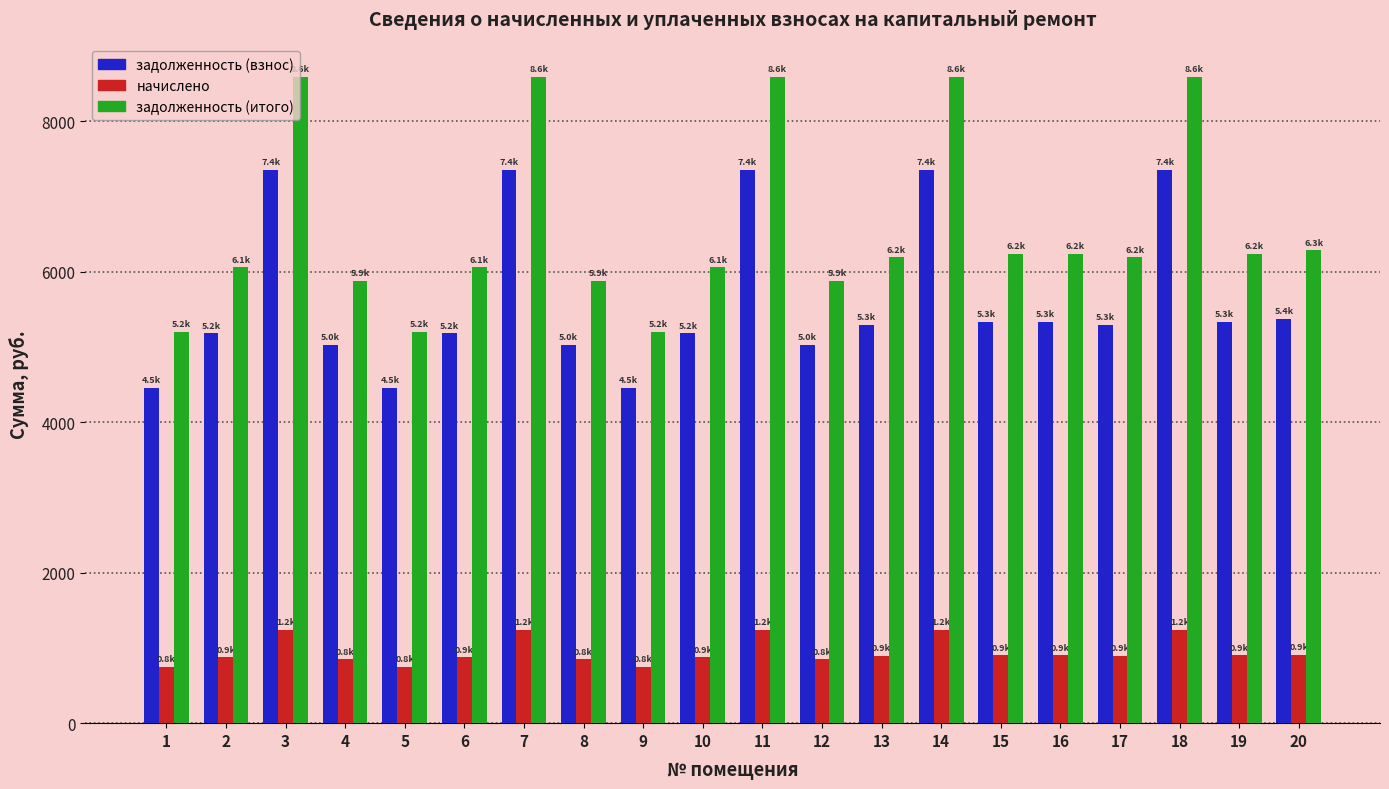

True or false: задолженность (итого) has a value of 6911.0 at 9.

False